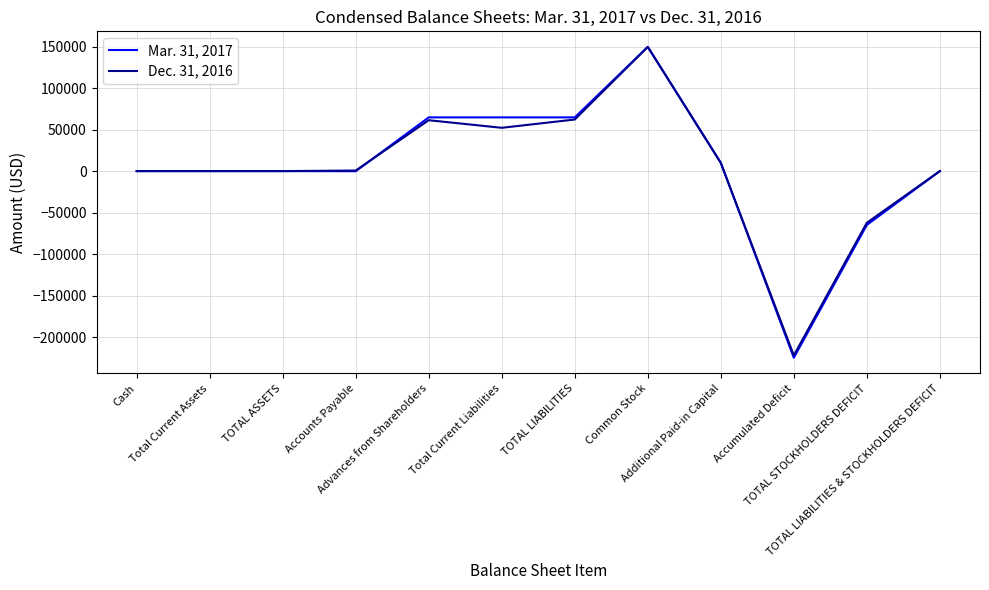

Which series has the widest spread of values?

Mar. 31, 2017